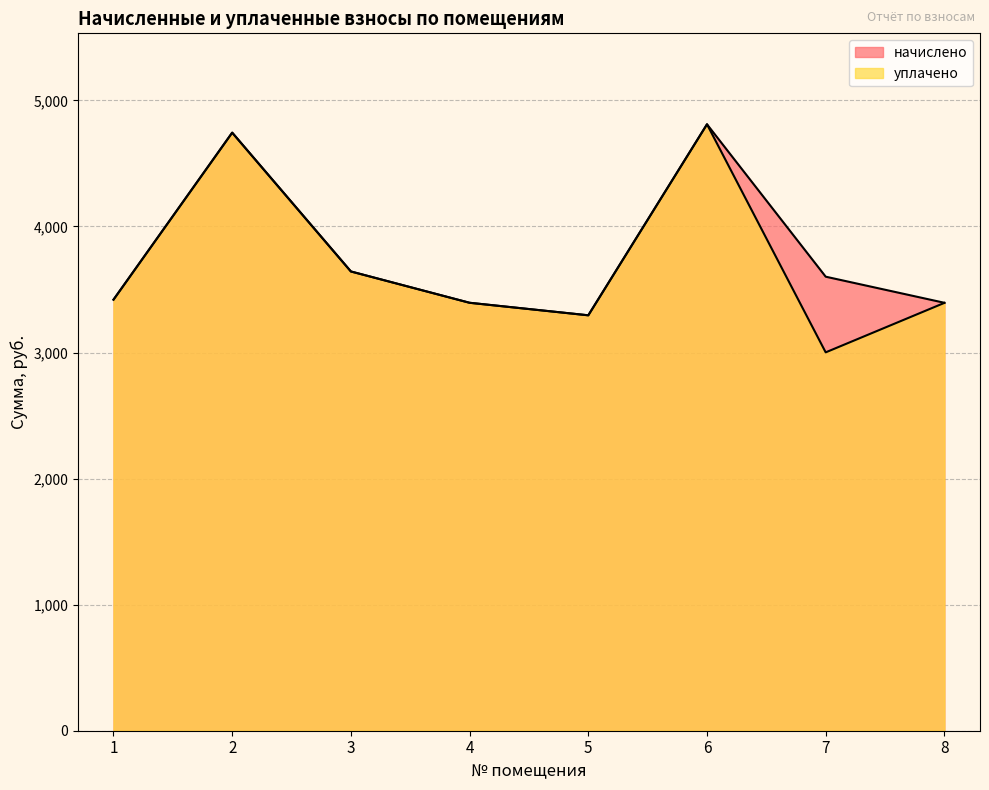

True or false: начислено has more than 0 interior local peaks.

True